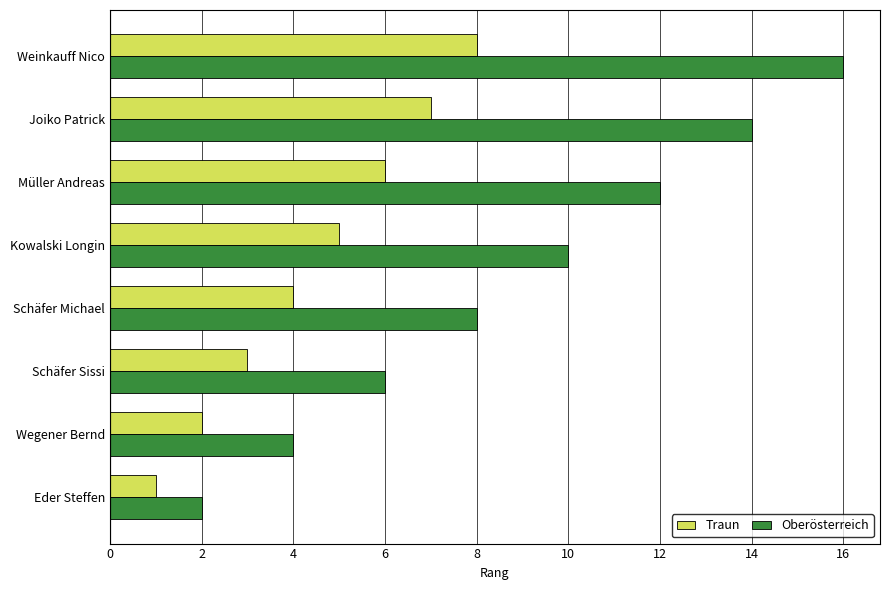

What are all the series names shown in the legend?

Traun, Oberösterreich